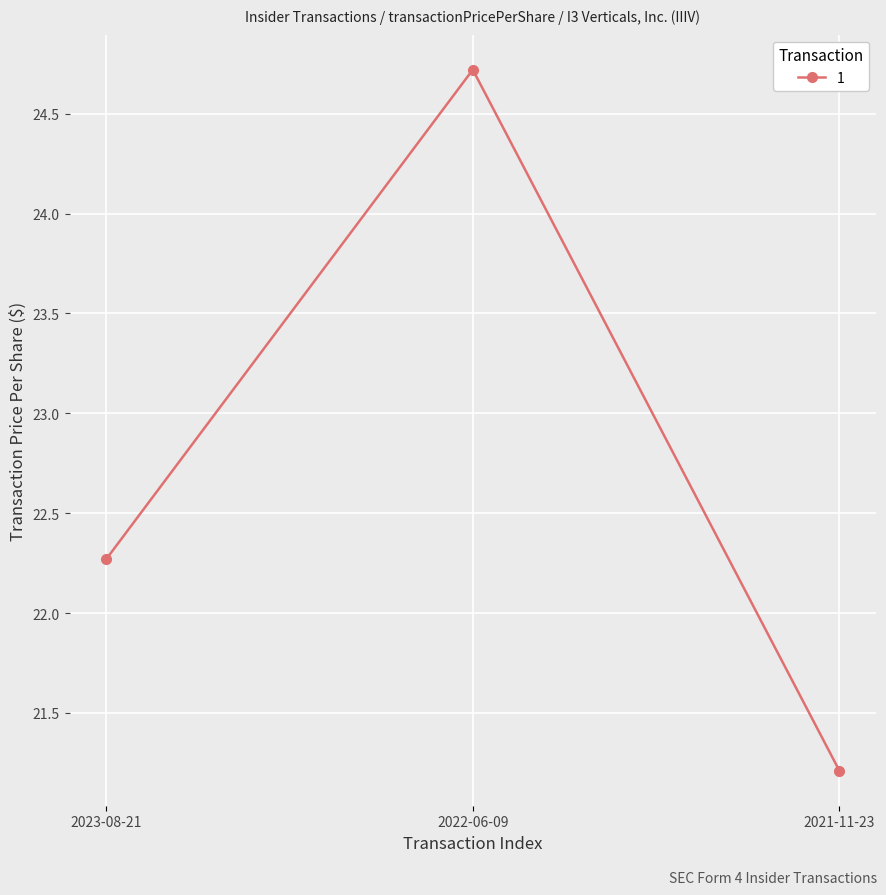

Which label corresponds to the smallest value in the chart?

2021-11-23